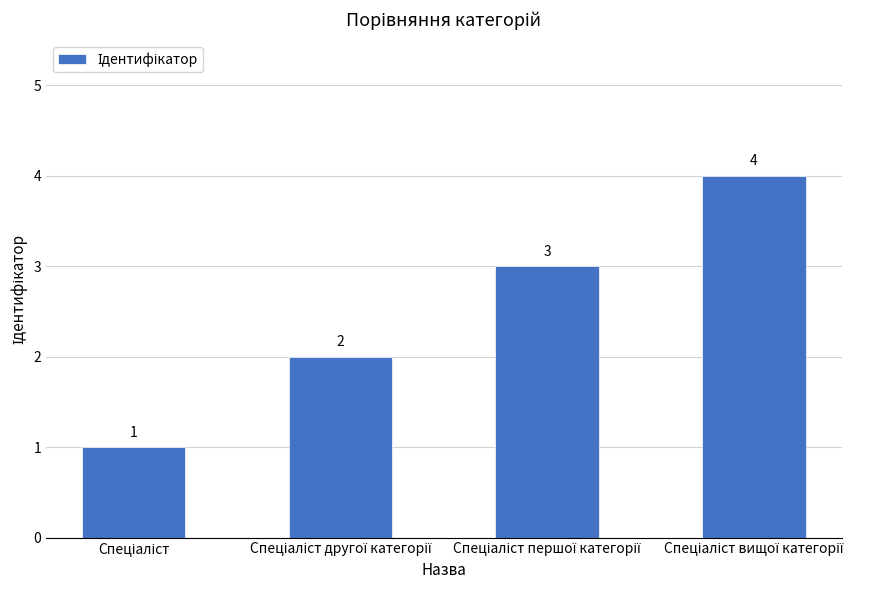

What is the maximum value shown in the chart?

4